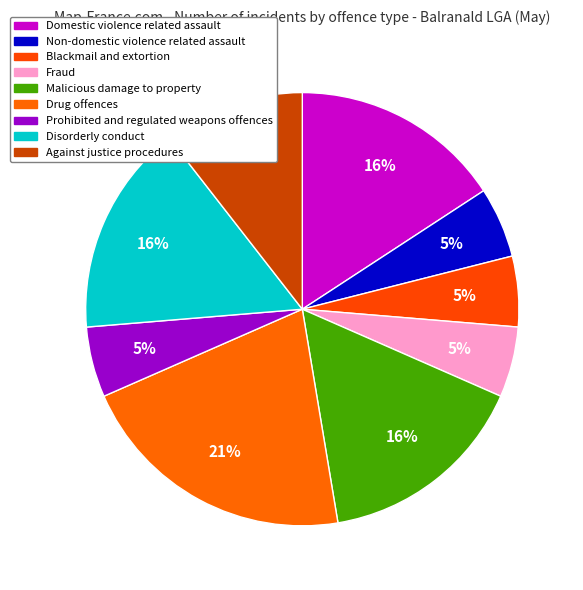

How many slices are in this pie chart?

9